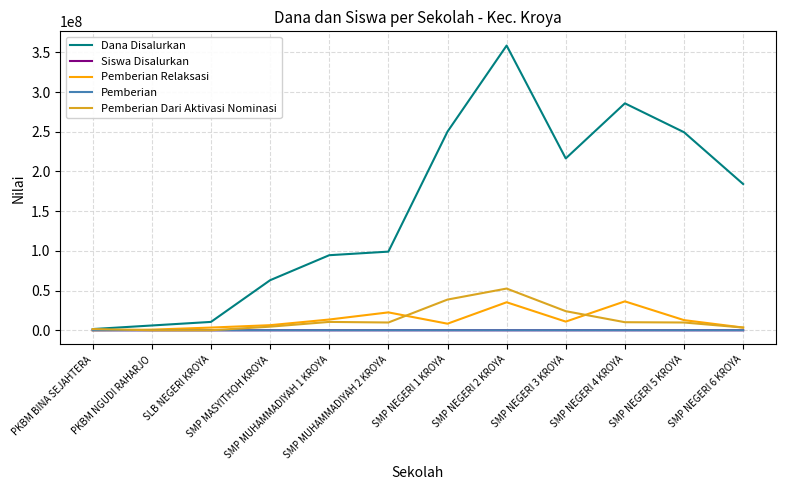

Which series has the largest total across all categories?

Dana Disalurkan